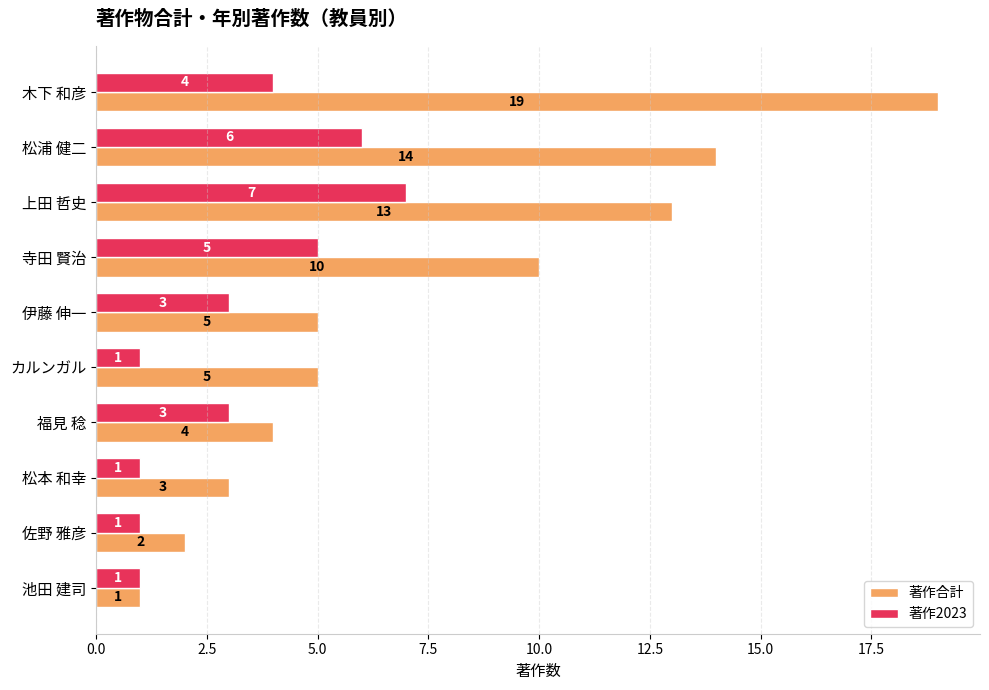

How many data points in 著作2023 are less than 3?

4